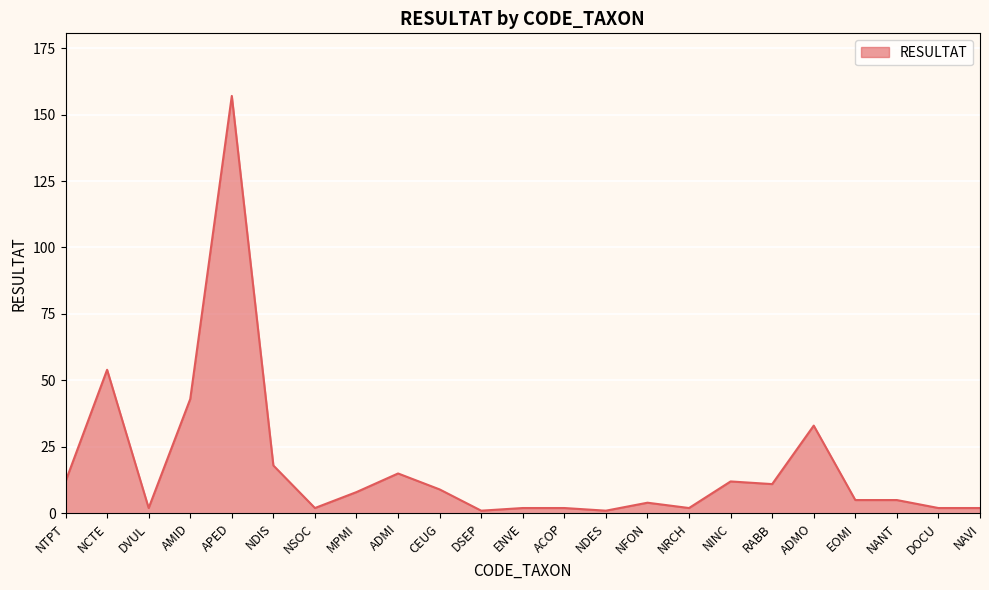

How many lines are shown in the chart?

1